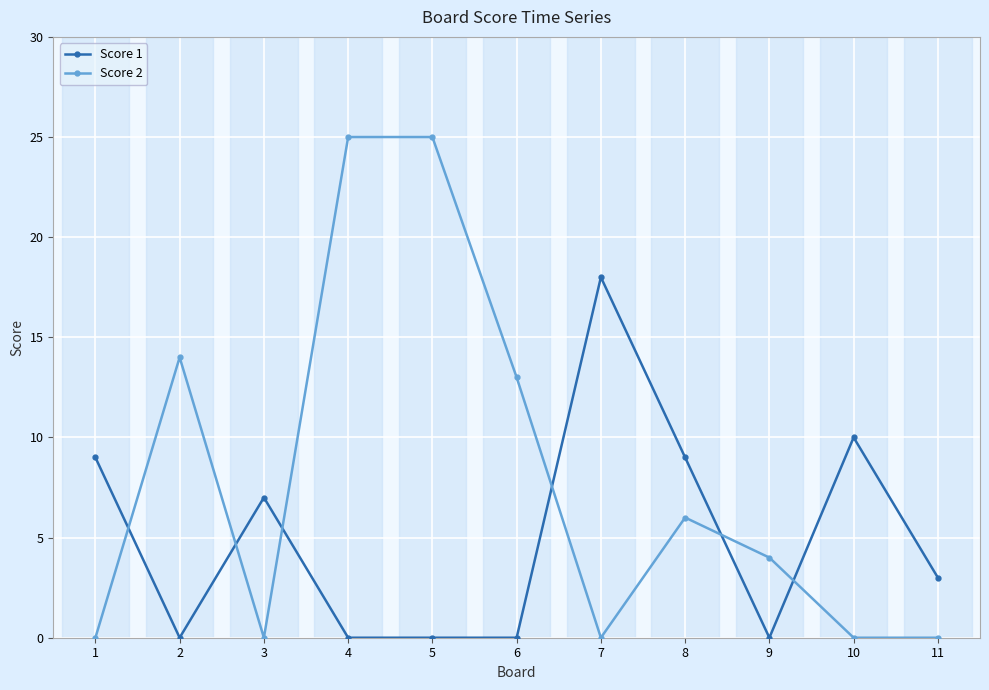

Count the number of data series in this chart.

2